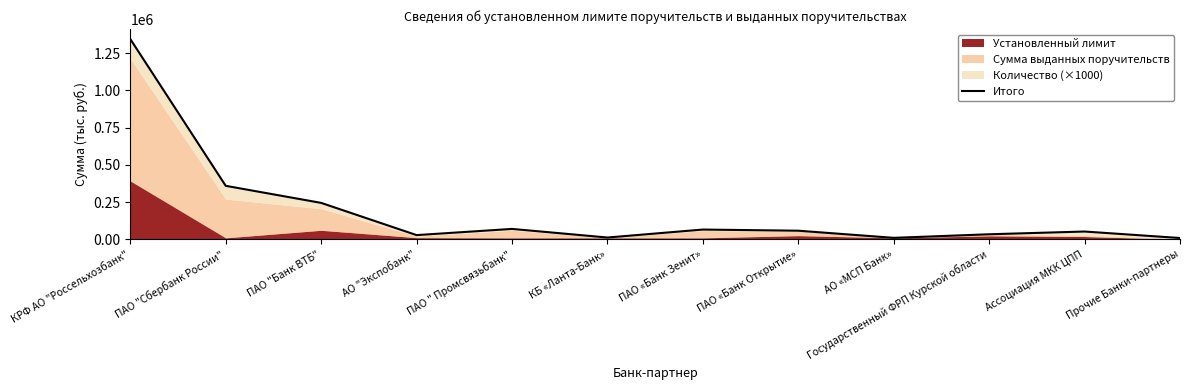

What is the difference between the values at АО «МСП Банк» and ПАО "Сбербанк России"?

349403.3